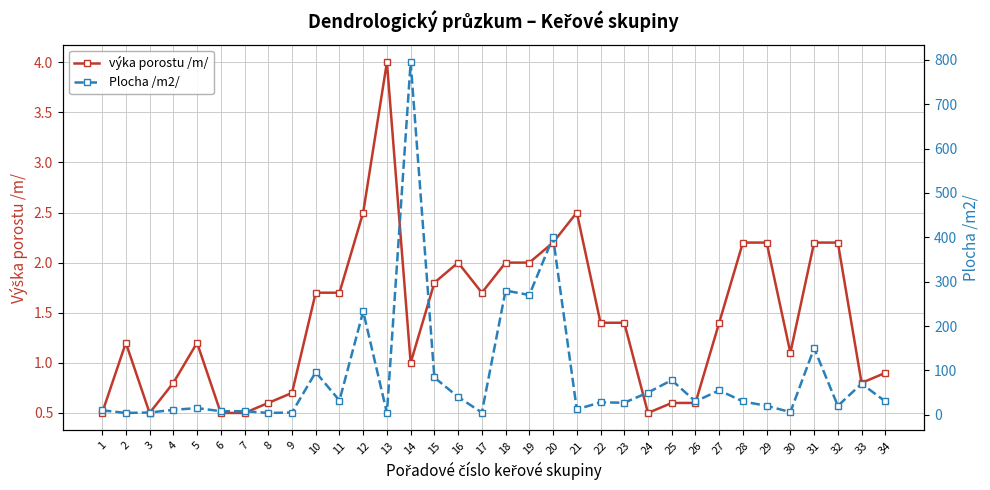

Rank the series at 8 from lowest to highest value.

výka porostu /m/, Plocha /m2/